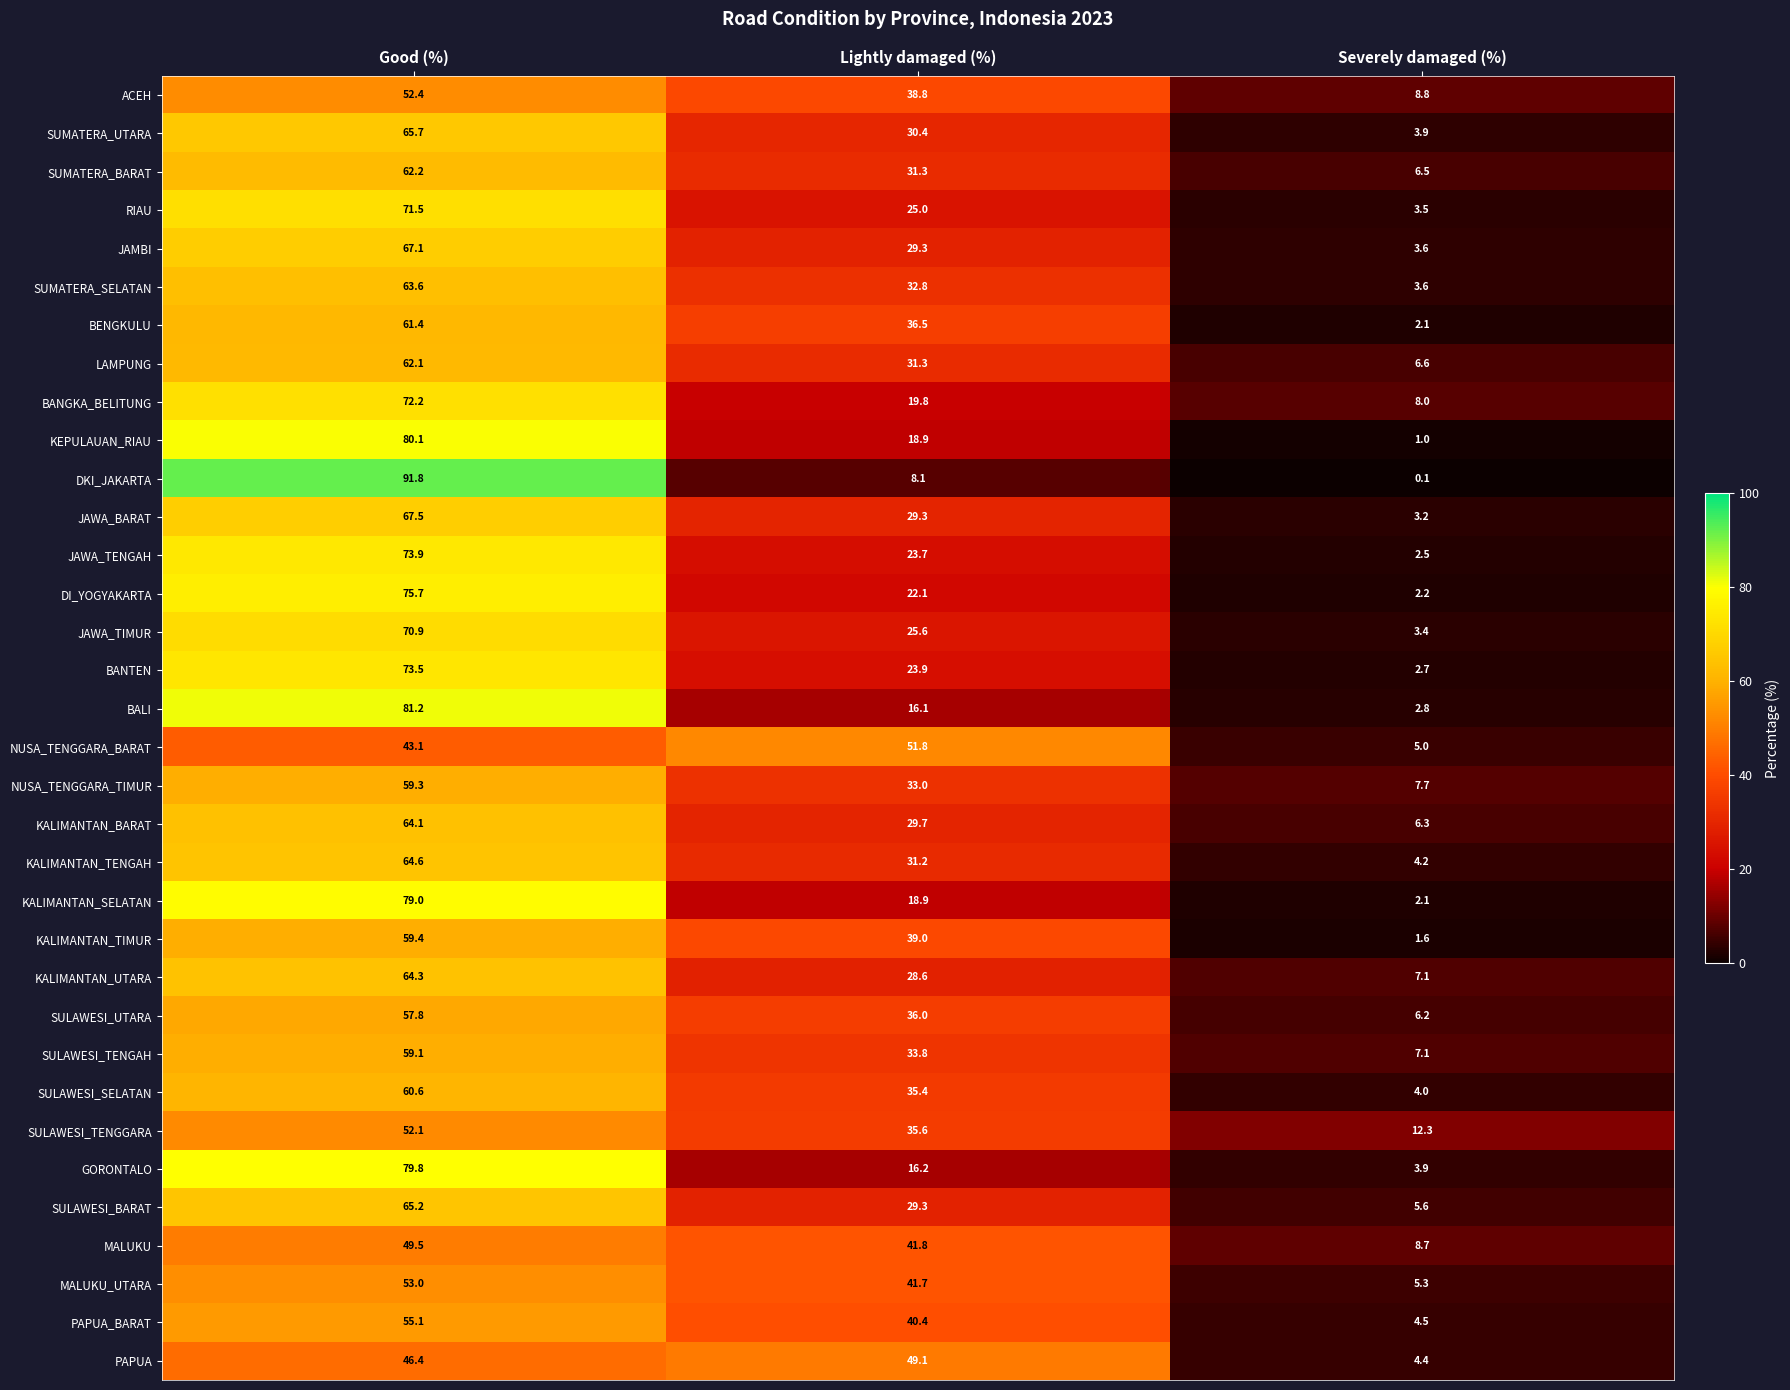

Rank the categories by NUSA_TENGGARA_TIMUR value from highest to lowest.

Good (%), Lightly damaged (%), Severely damaged (%)